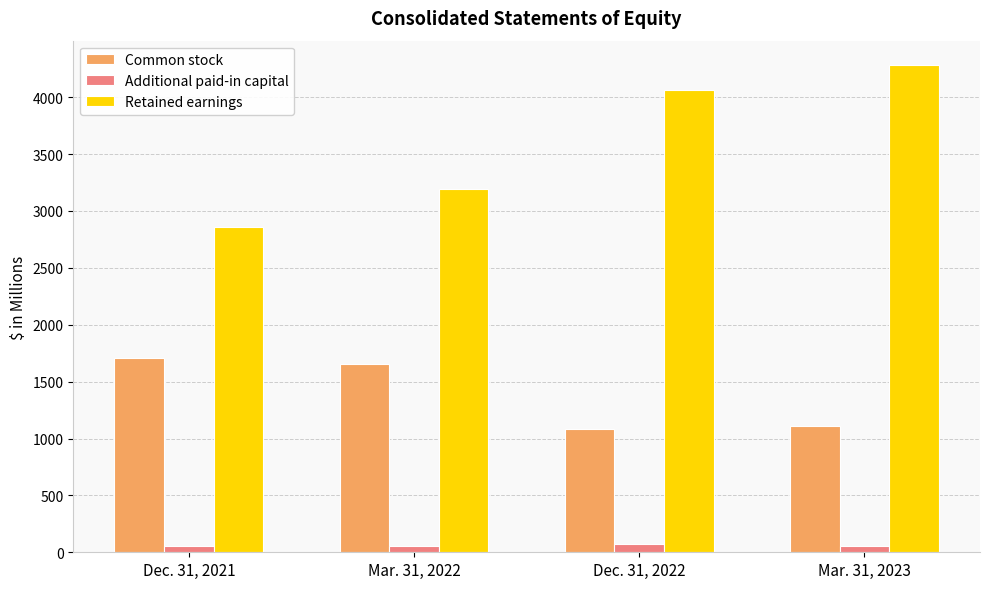

What is the label of the 1st bar from the right?

Mar. 31, 2023